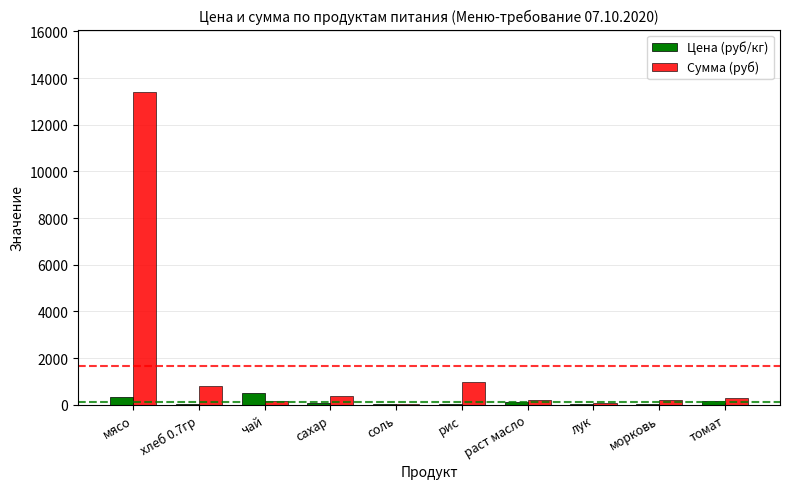

The value of Сумма (руб) at мясо is 13398.0. True or false?

True